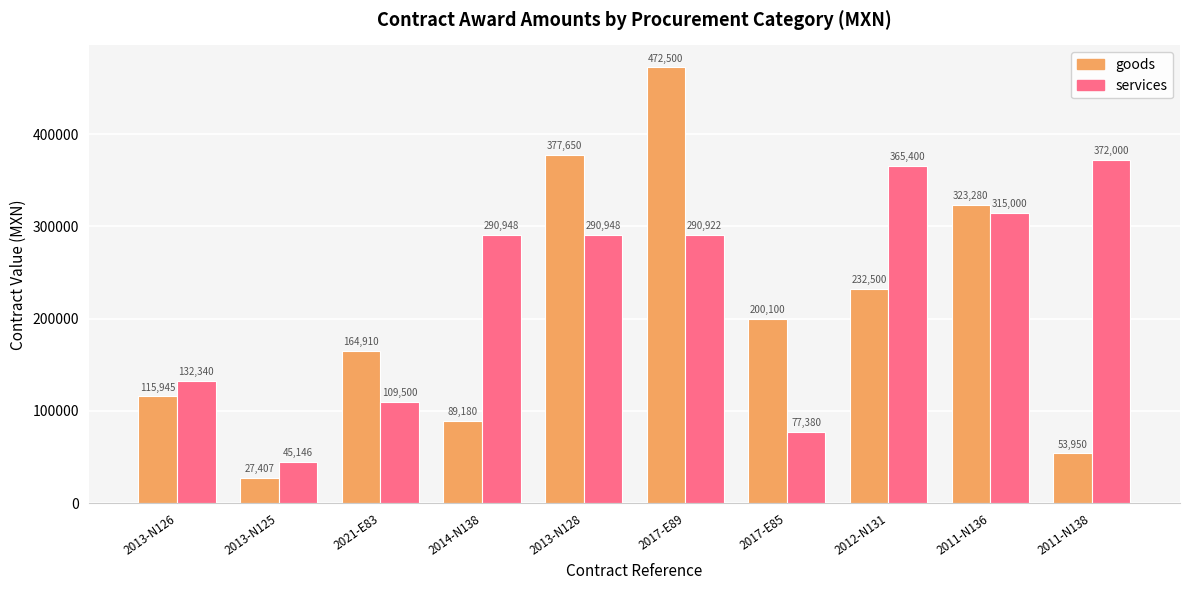

What is the spread (max minus min) of values at 2014-N138?

201768.2